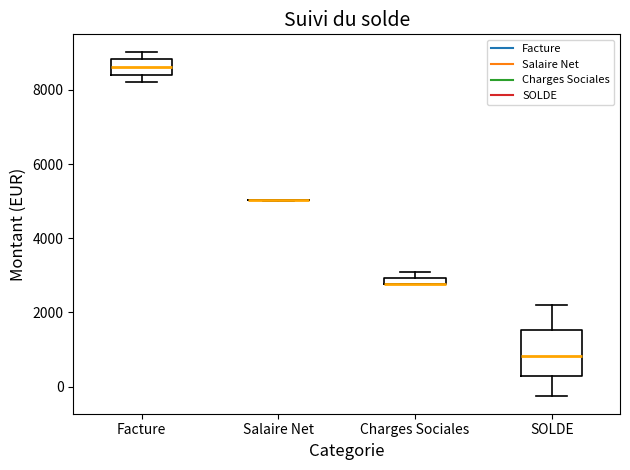

Which box is the tallest, from its lower edge to its upper edge?

SOLDE